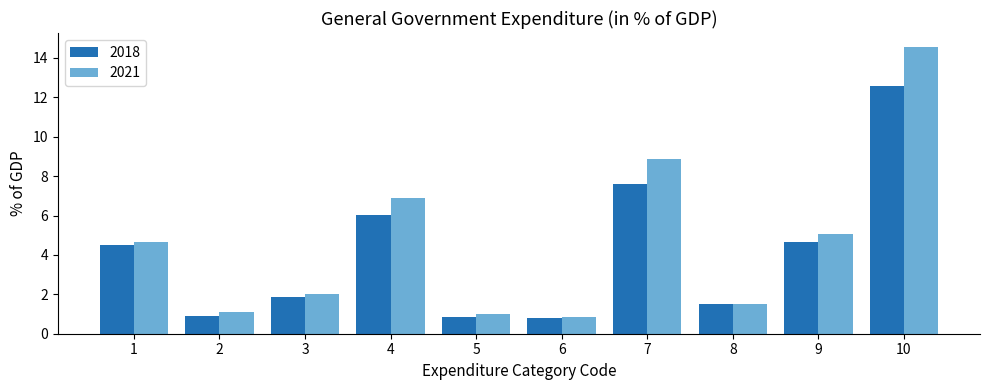

Which series has the largest total across all categories?

2021